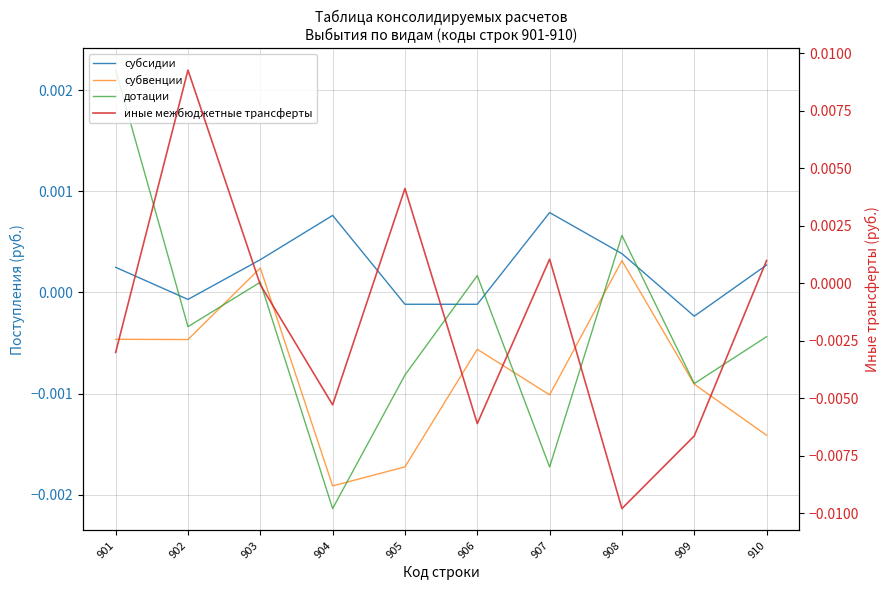

True or false: иные межбюджетные трансферты has more than 1 points higher than both neighbors.

True